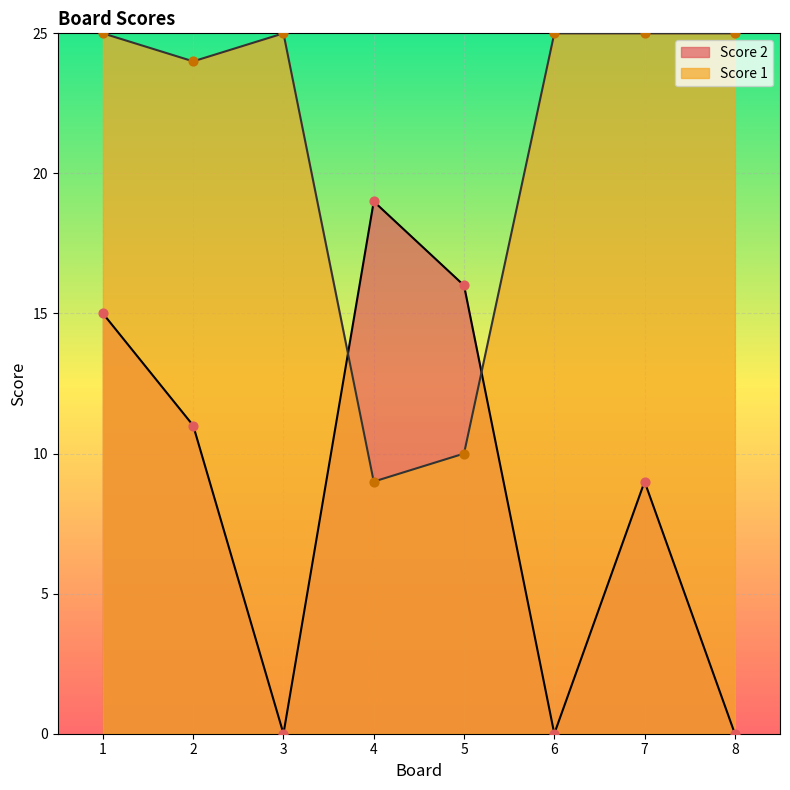

What is the total value across all series at 6?

25